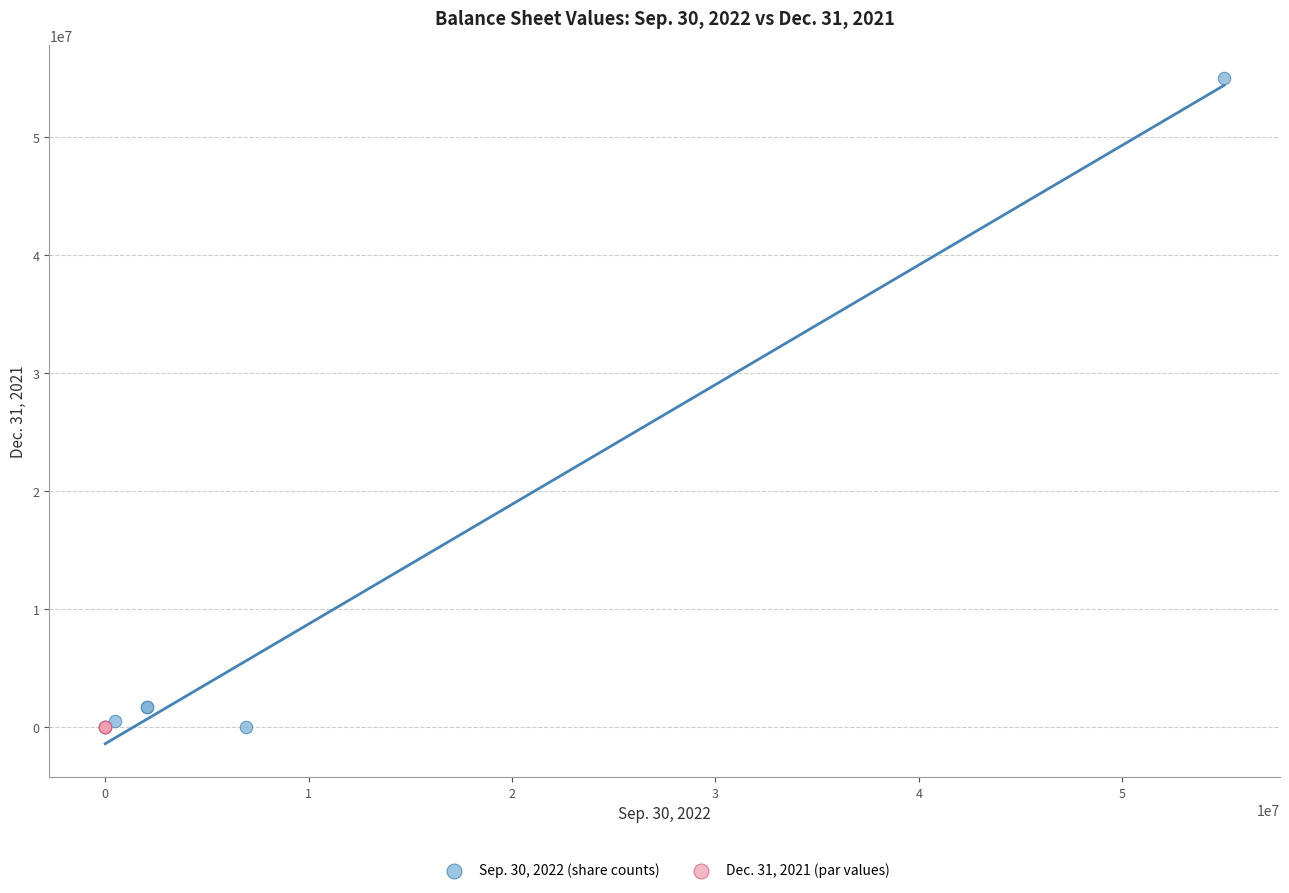

Which series reaches the maximum Y coordinate?

Sep. 30, 2022 (share counts)